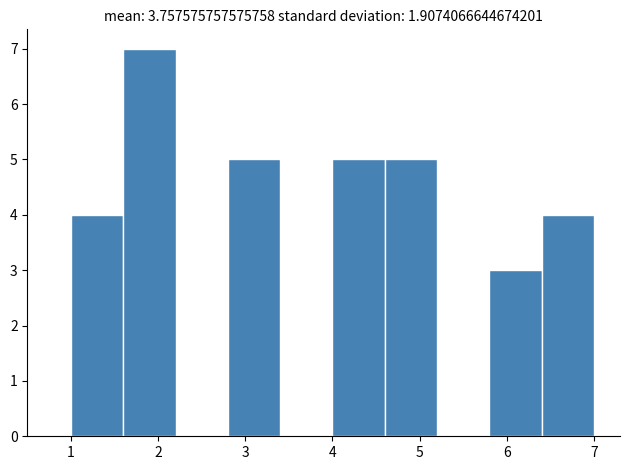

Which range on the x-axis has the tallest bar?

1.6 to 2.2